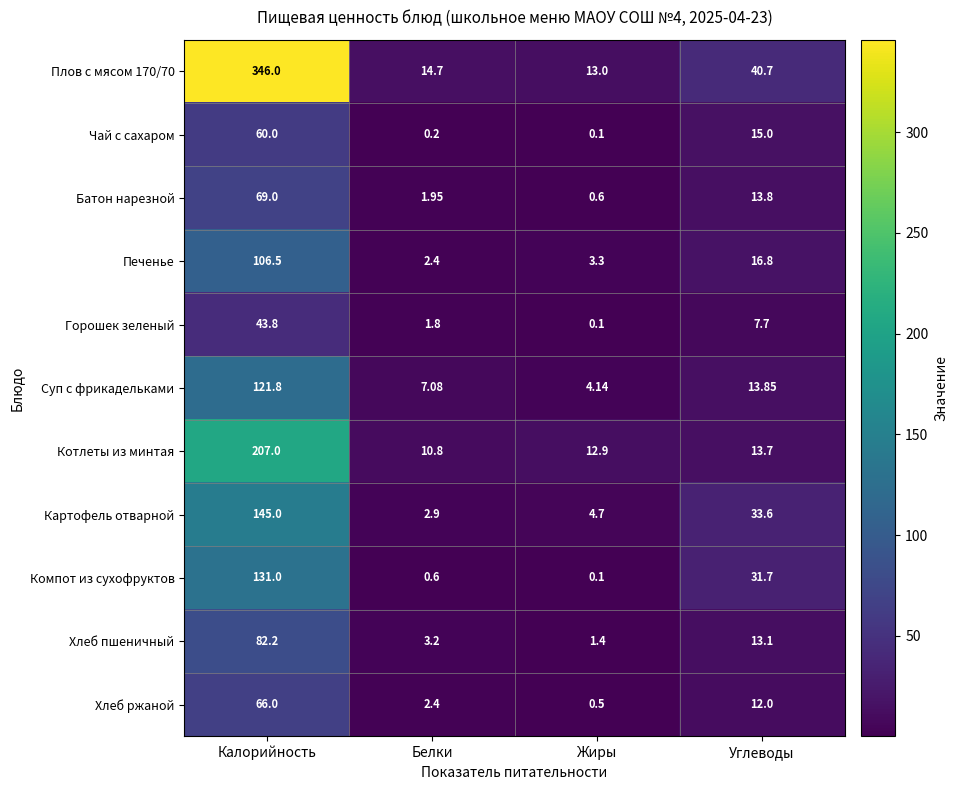

Rank the series by their maximum value, from lowest to highest.

Горошек зеленый, Чай с сахаром, Хлеб ржаной, Батон нарезной, Хлеб пшеничный, Печенье, Суп с фрикадельками, Компот из сухофруктов, Картофель отварной, Котлеты из минтая, Плов с мясом 170/70